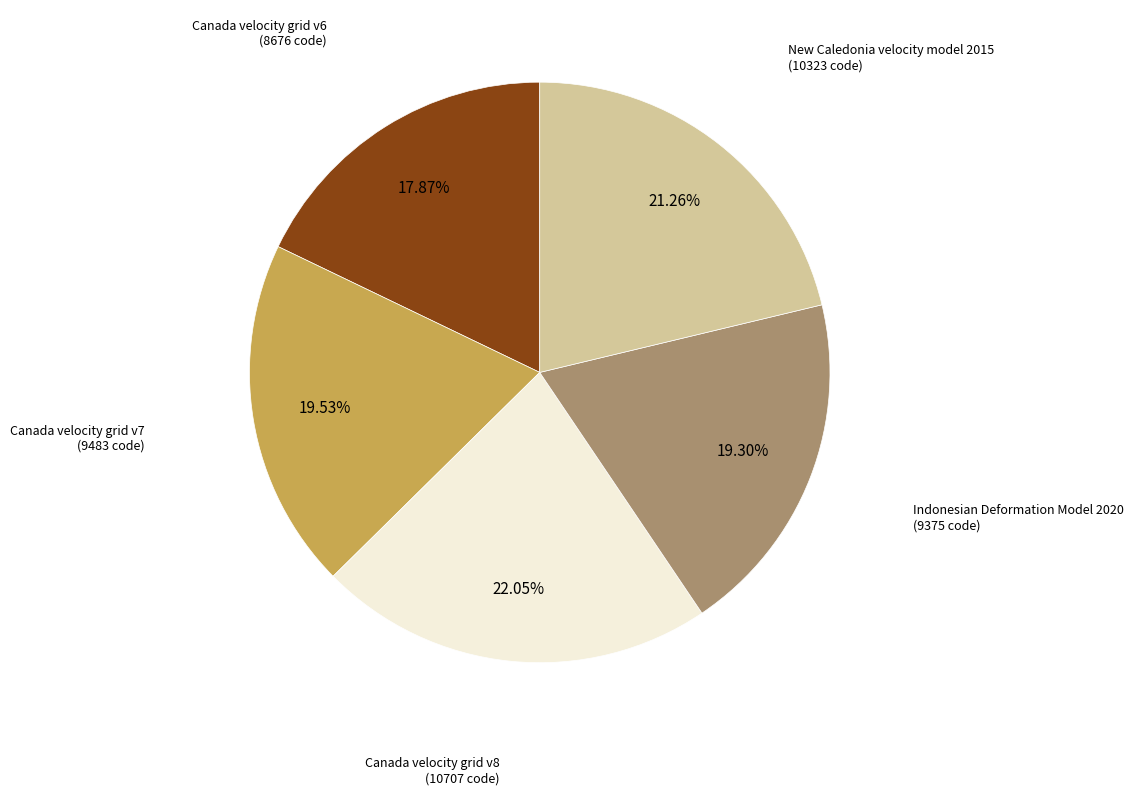

How many segments does this pie chart have?

5